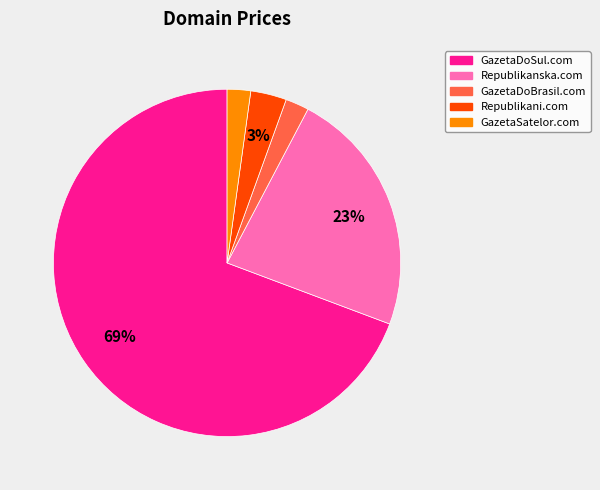

What is the largest slice in the pie chart?

GazetaDoSul.com